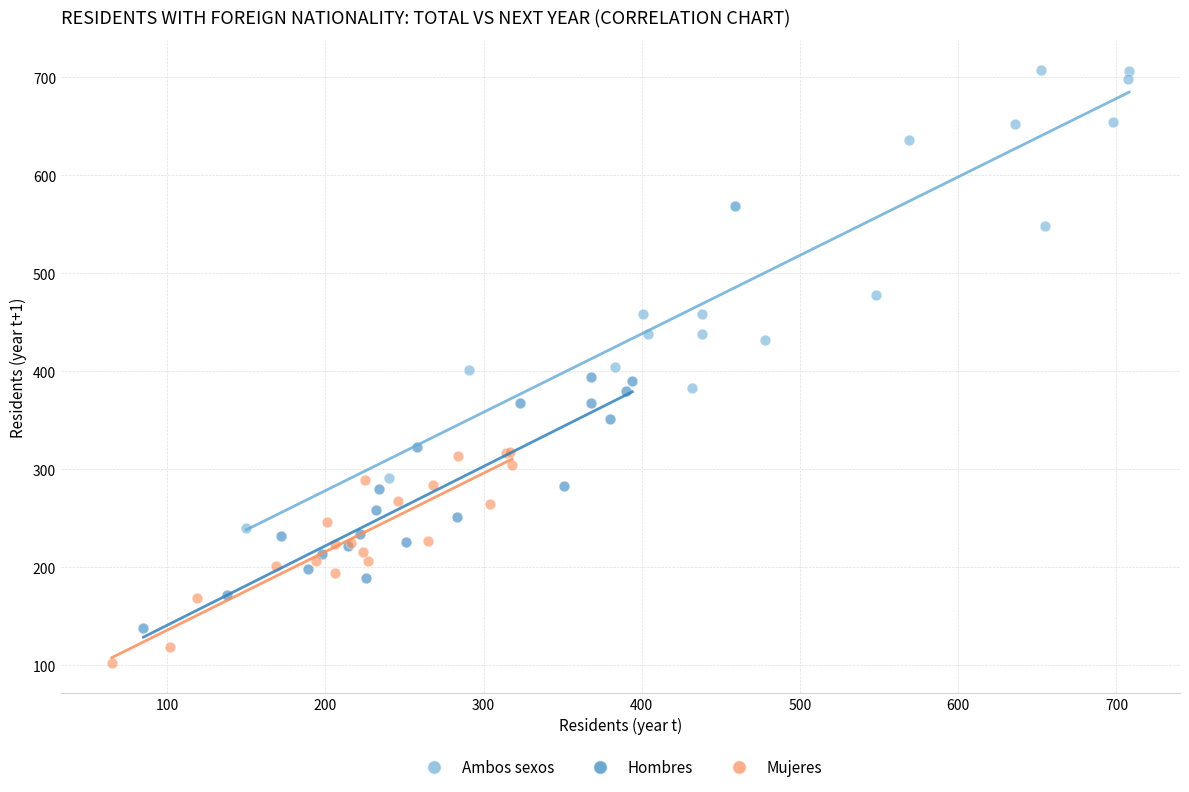

What are all the series names shown in the legend?

Ambos sexos, Hombres, Mujeres